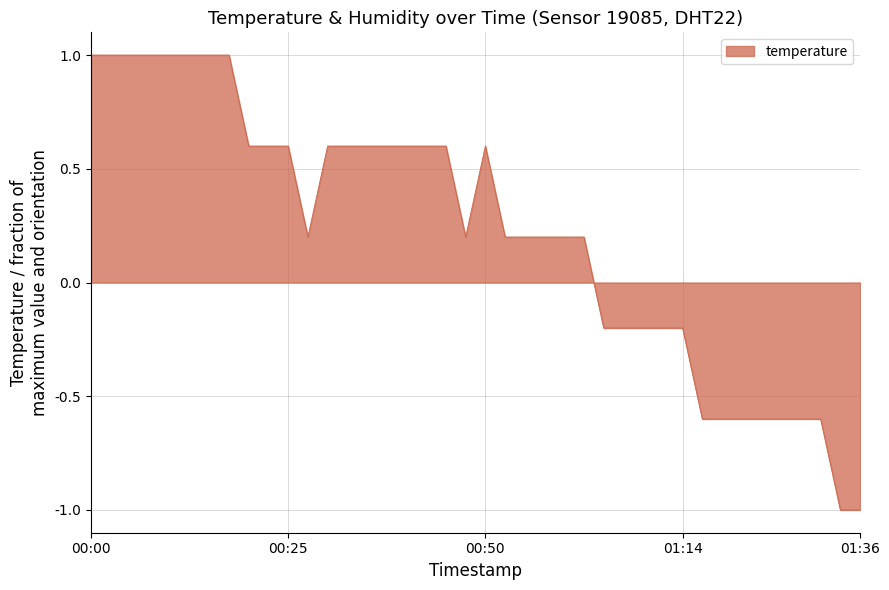

What is the minimum value shown in the chart?

-1.0